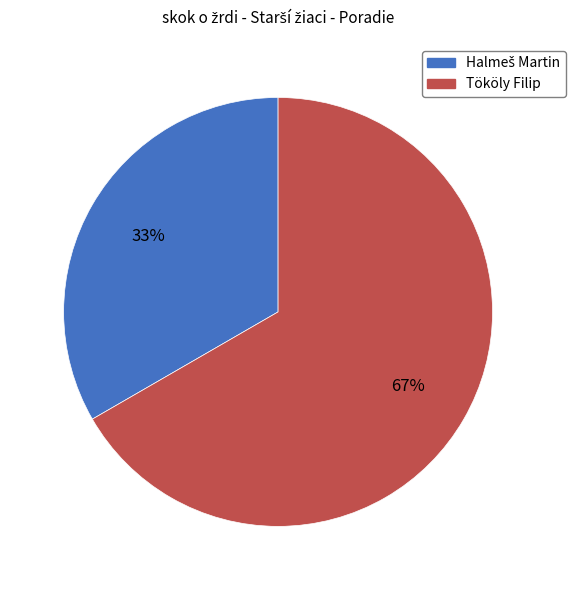

What percentage is the Tököly Filip slice, to the nearest percent?

67%